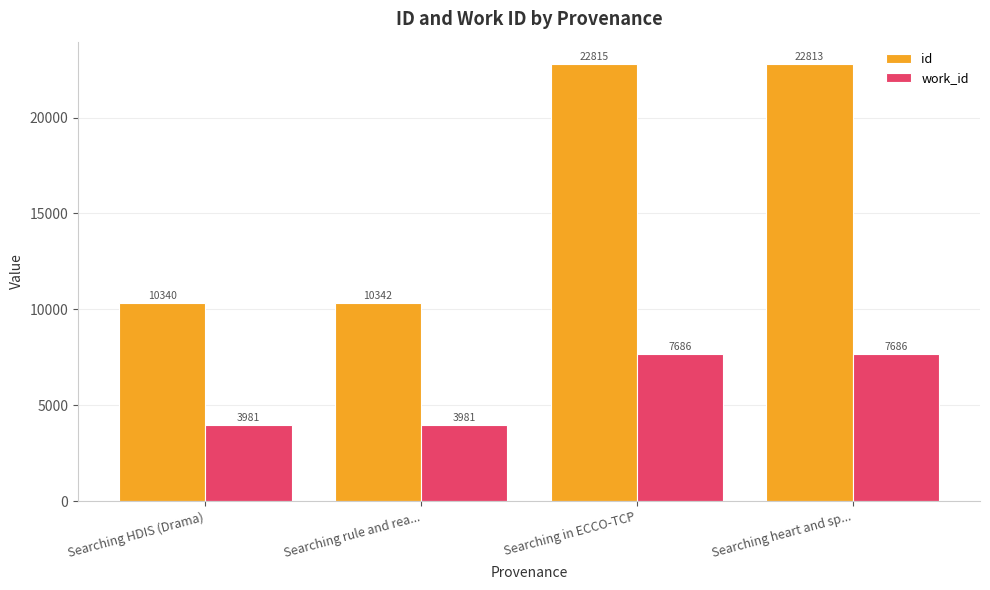

How many groups of bars are there?

4